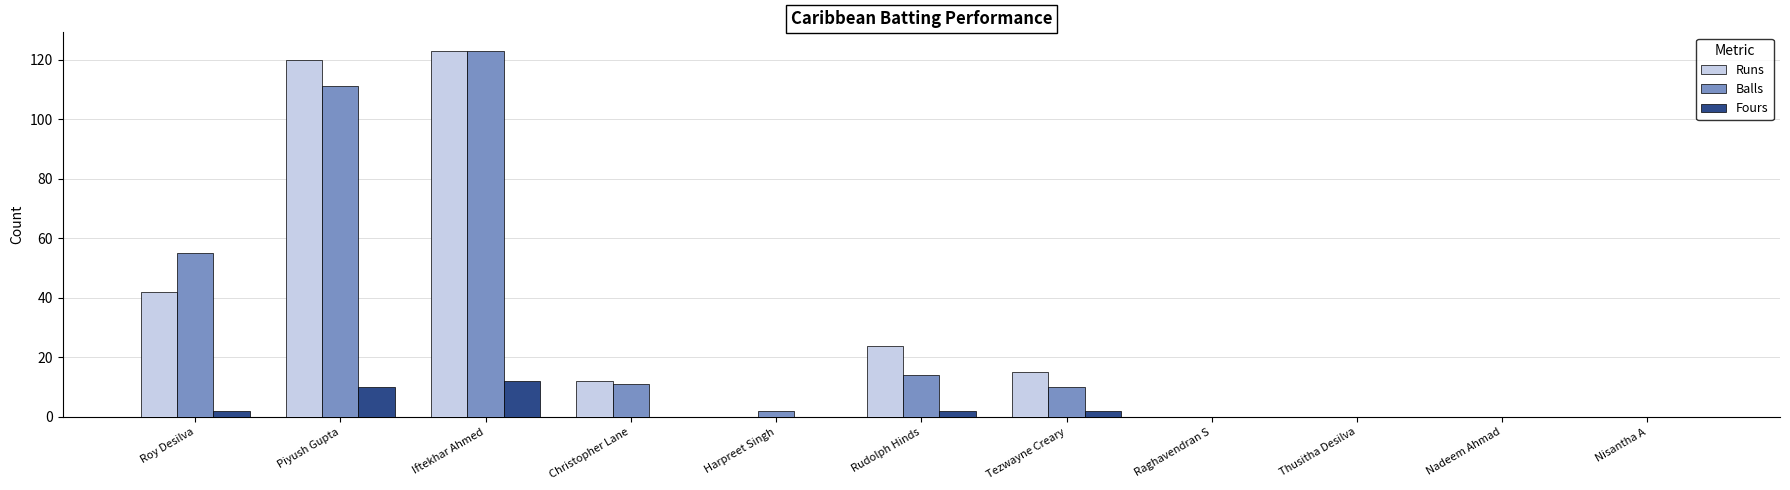

What are all the series names shown in the legend?

Runs, Balls, Fours